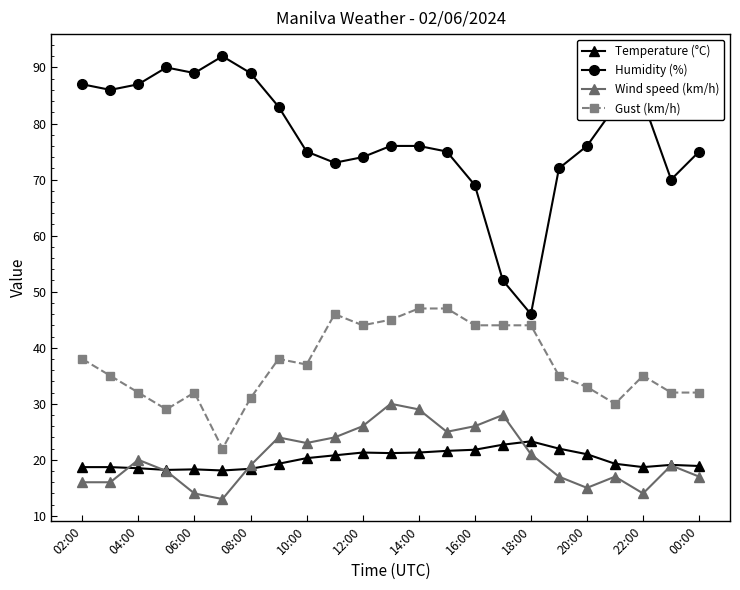

What is the maximum value shown in the chart?

92.0